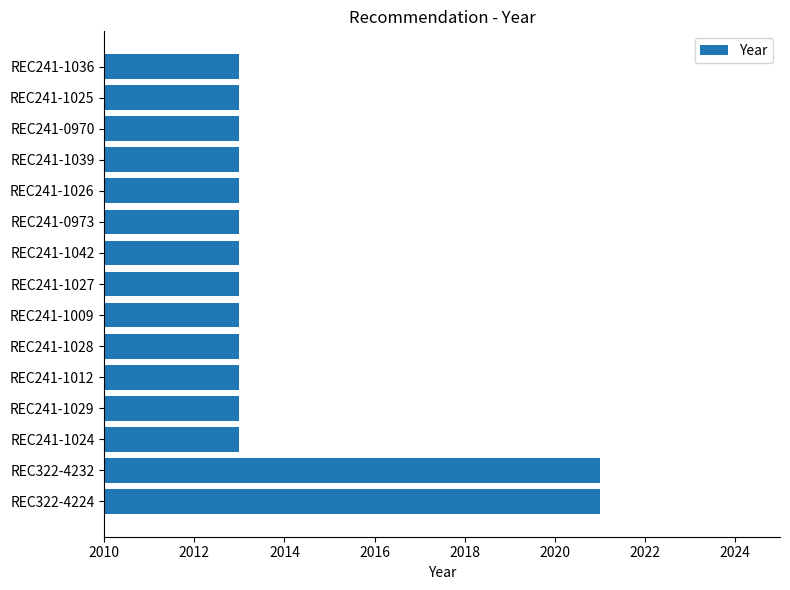

Reading bottom to top, extract all data points from this chart.

REC322-4224=2021	REC322-4232=2021	REC241-1024=2013	REC241-1029=2013	REC241-1012=2013	REC241-1028=2013	REC241-1009=2013	REC241-1027=2013	REC241-1042=2013	REC241-0973=2013	REC241-1026=2013	REC241-1039=2013	REC241-0970=2013	REC241-1025=2013	REC241-1036=2013